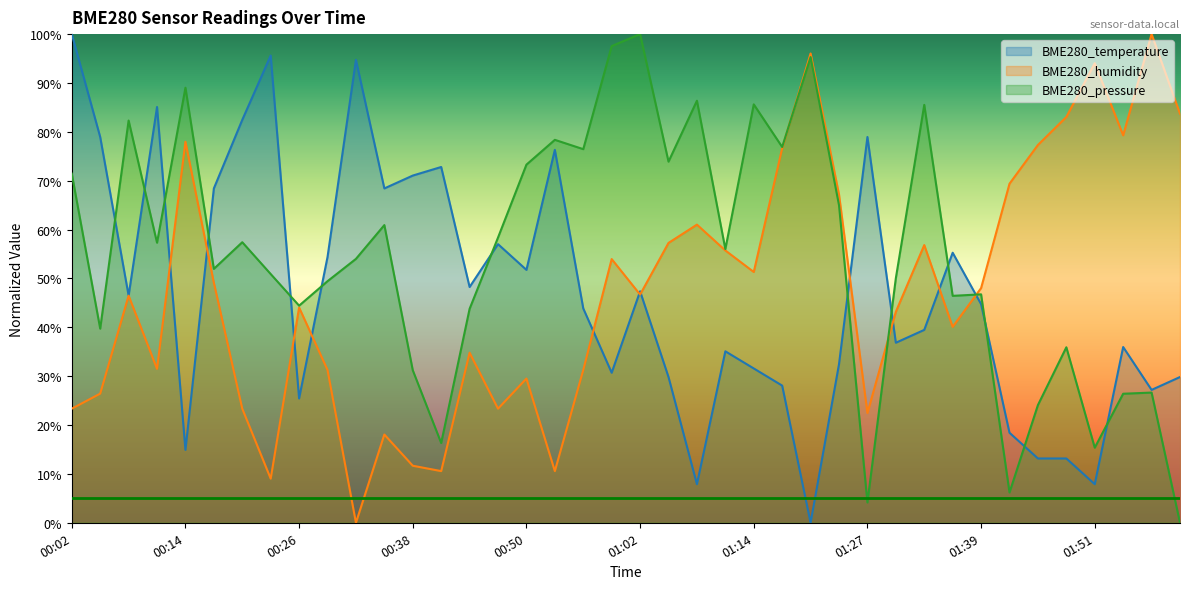

Which series changed the most between 00:32 and 01:33?

BME280_humidity